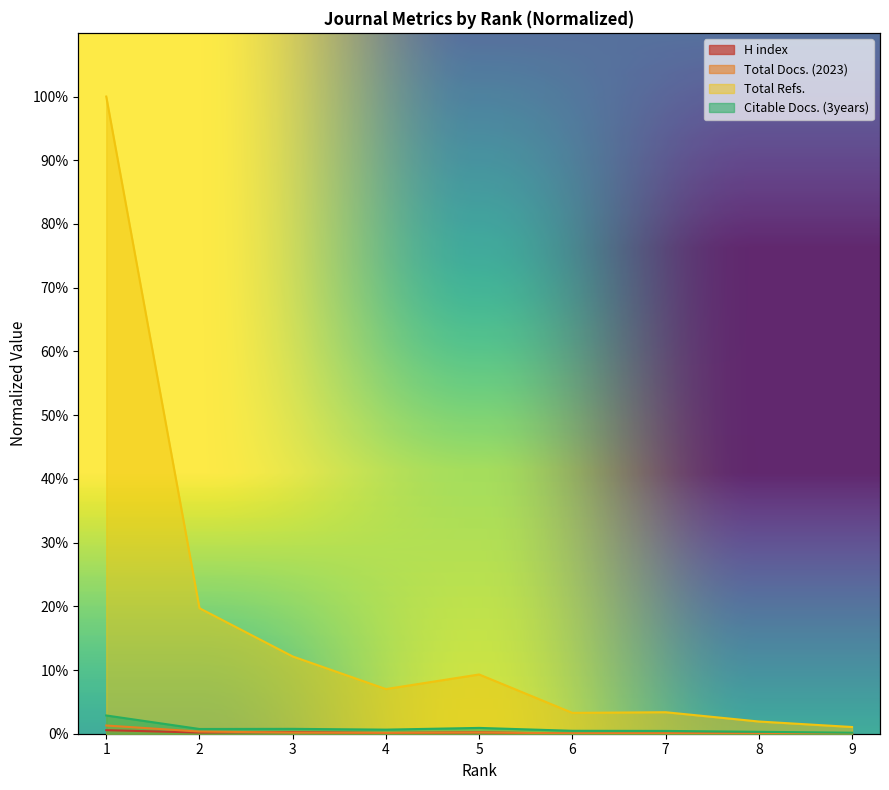

What is the average value of the H index series?

0.2